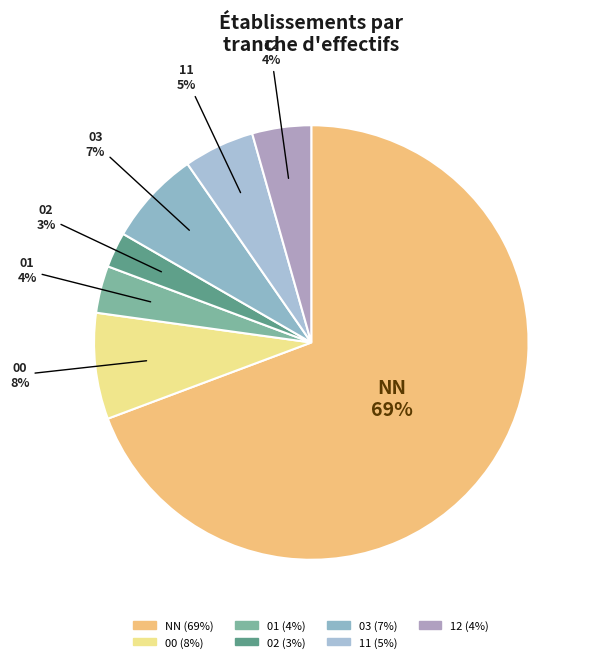

To the nearest percent, what portion does 00 represent?

8%